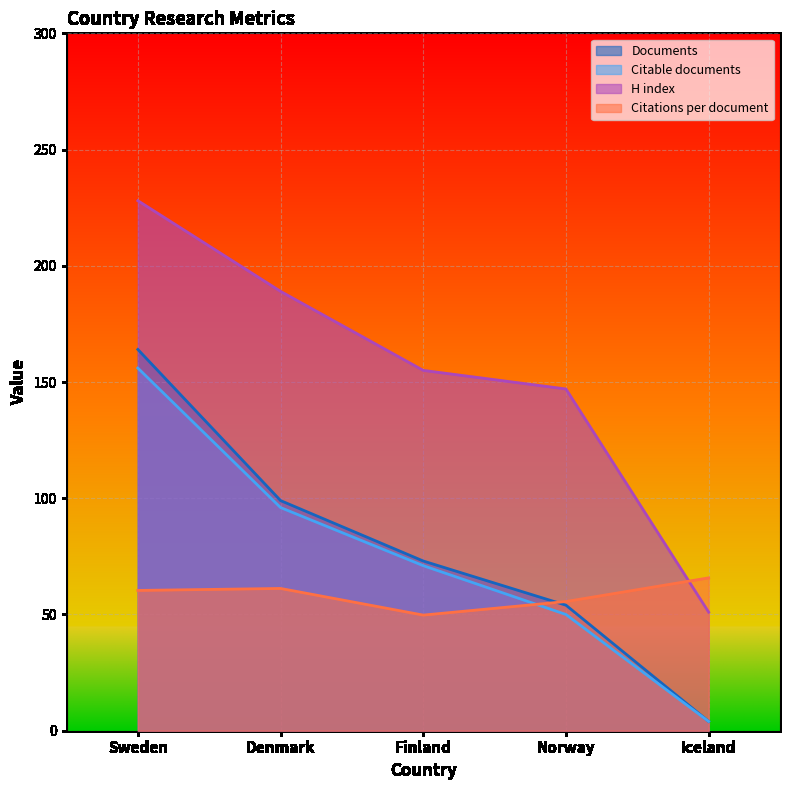

At which category is the sum across all series the highest?

Sweden